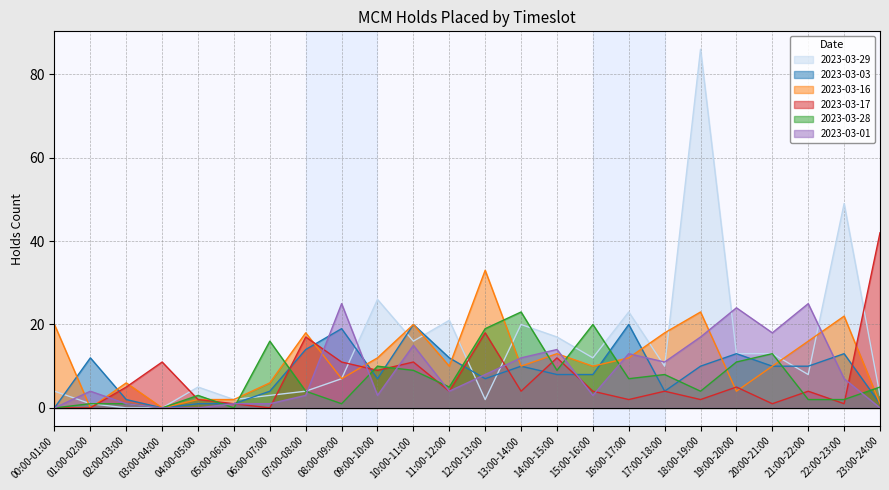

How many times do 2023-03-17 and 2023-03-03 cross each other?

10